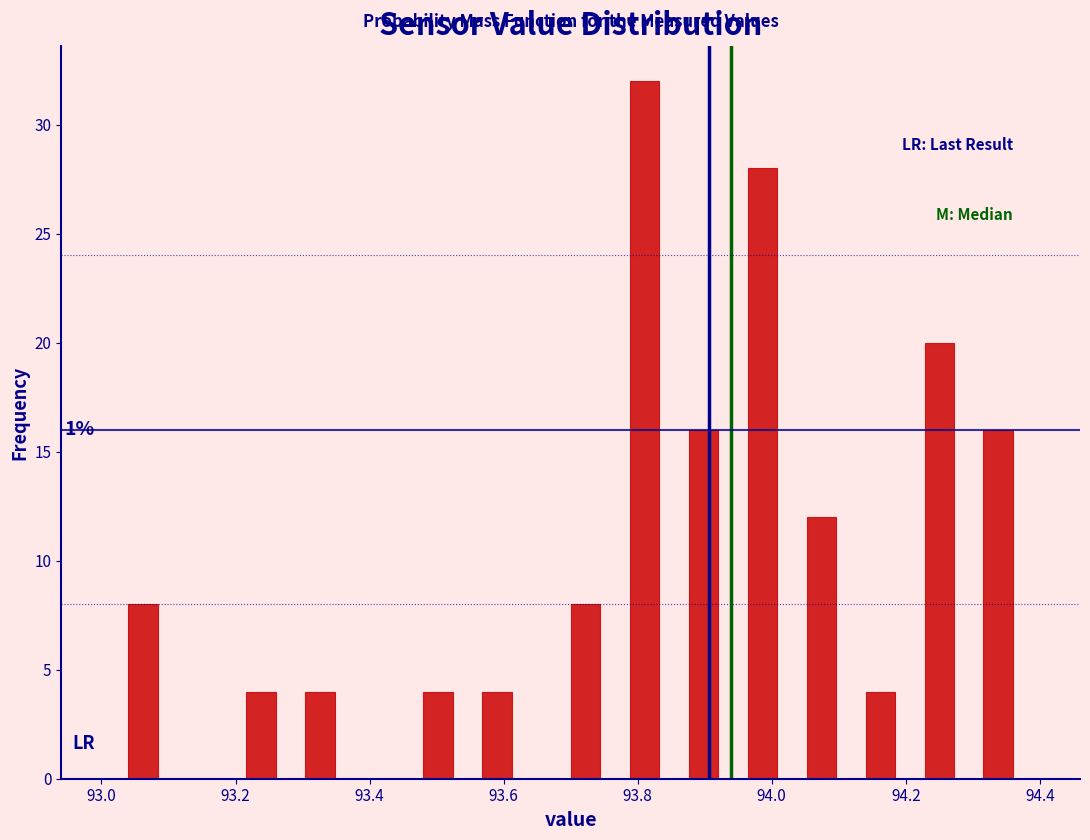

Read against the x-axis, roughly where is the centre of the tallest bar?

93.82